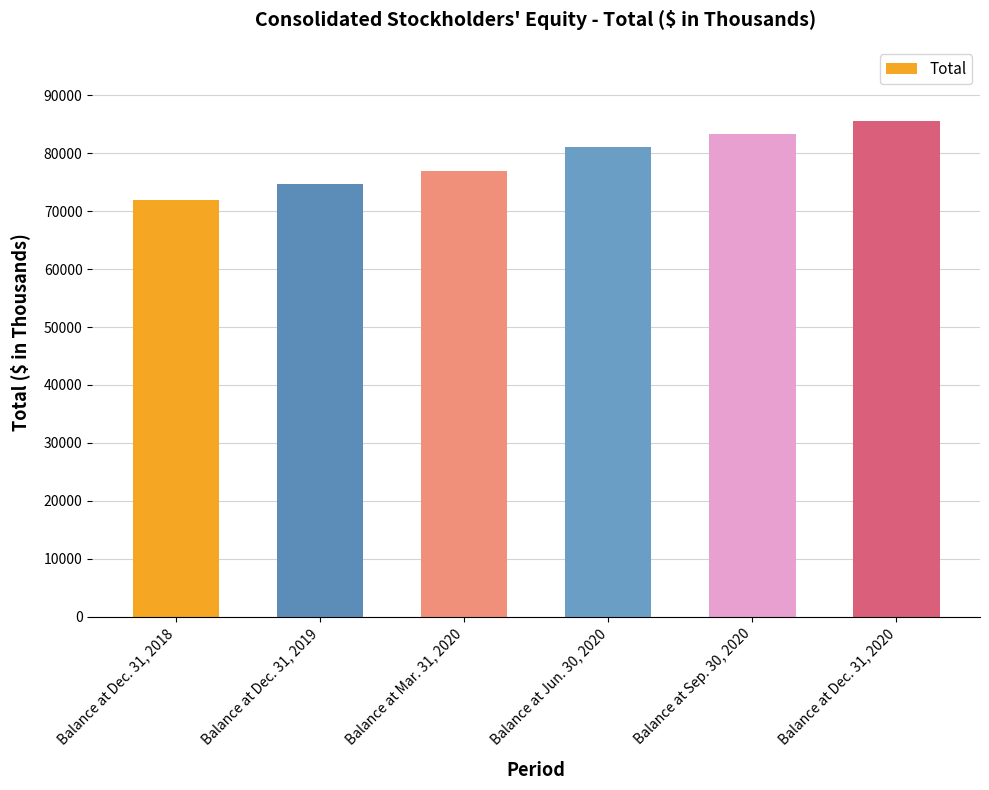

Rank the categories by value from highest to lowest.

Balance at Dec. 31, 2020, Balance at Sep. 30, 2020, Balance at Jun. 30, 2020, Balance at Mar. 31, 2020, Balance at Dec. 31, 2019, Balance at Dec. 31, 2018